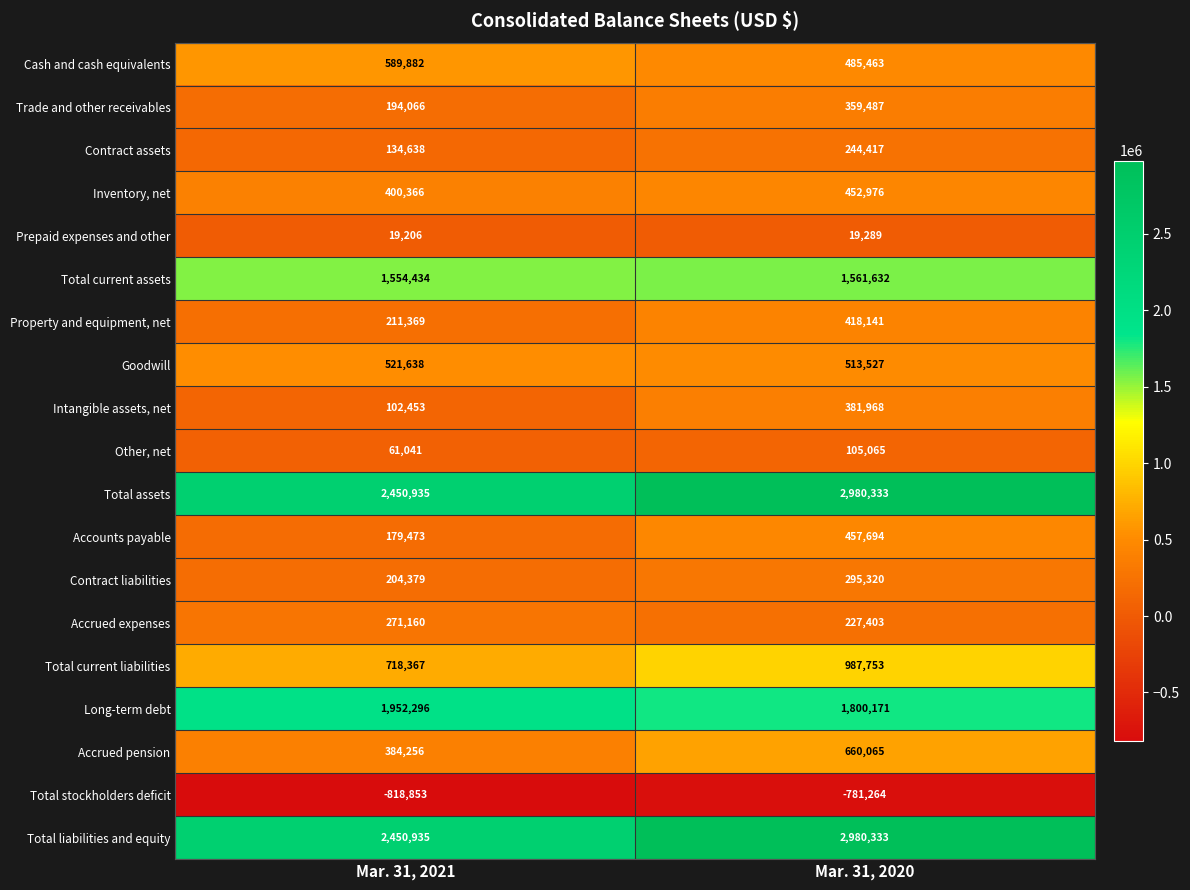

What is the difference between the Total assets values at Mar. 31, 2020 and Mar. 31, 2021?

529398